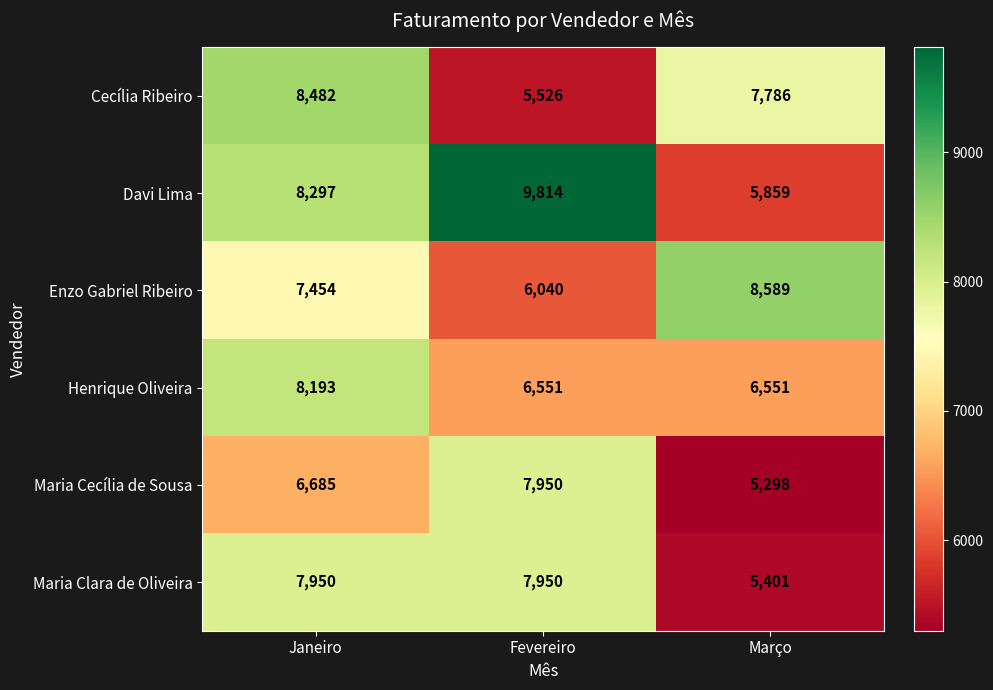

Which series has the largest total across all categories?

Davi Lima